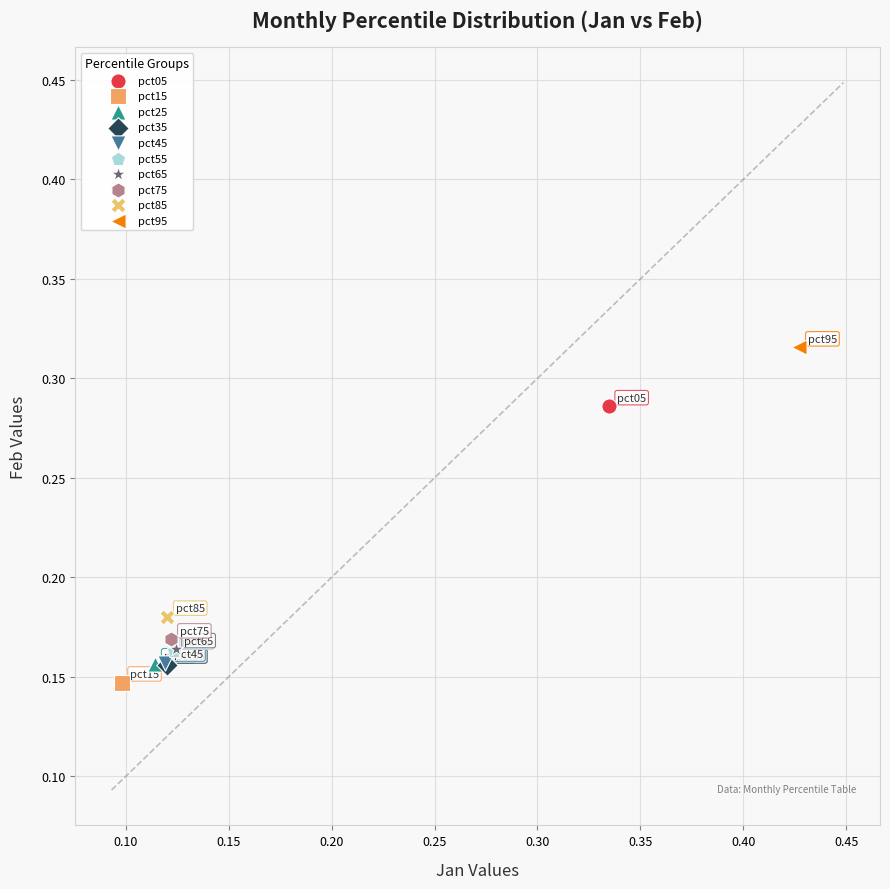

What are all the series names shown in the legend?

pct05, pct15, pct25, pct35, pct45, pct55, pct65, pct75, pct85, pct95